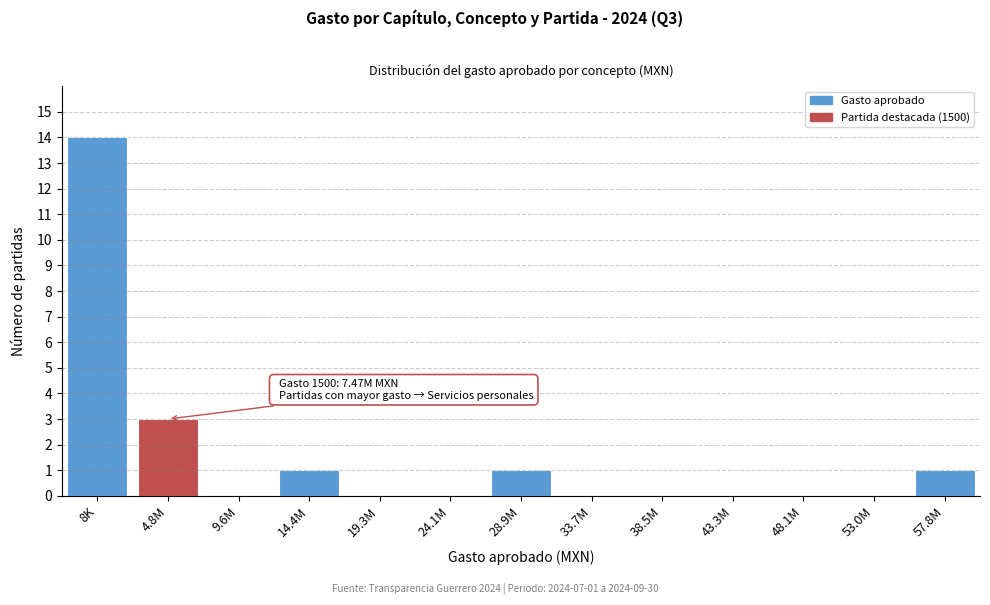

Reading left to right, list all the values displayed in this chart.

8K=14	4.8M=3	9.6M=0	14.4M=1	19.3M=0	24.1M=0	28.9M=1	33.7M=0	38.5M=0	43.3M=0	48.1M=0	53.0M=0	57.8M=1